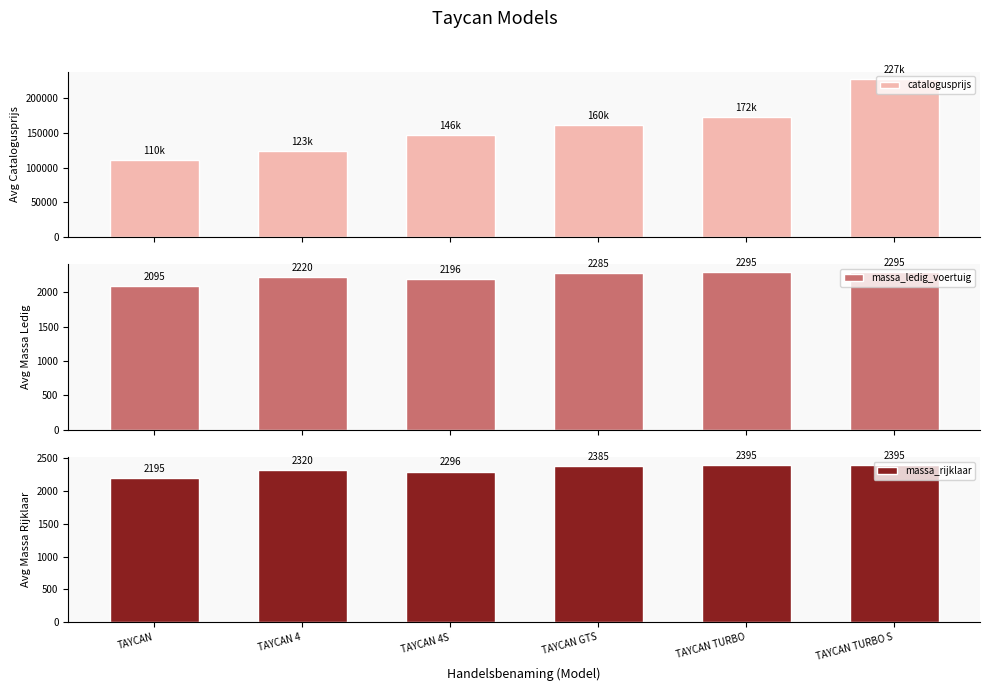

How many bars are there in each group?

3